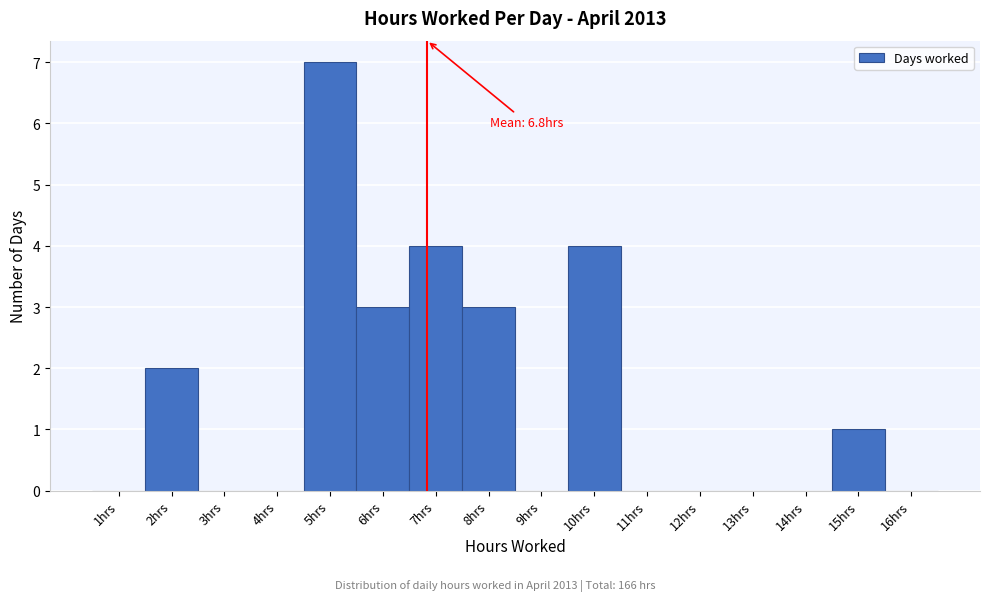

Which range on the x-axis has the tallest bar?

4.5 to 5.5